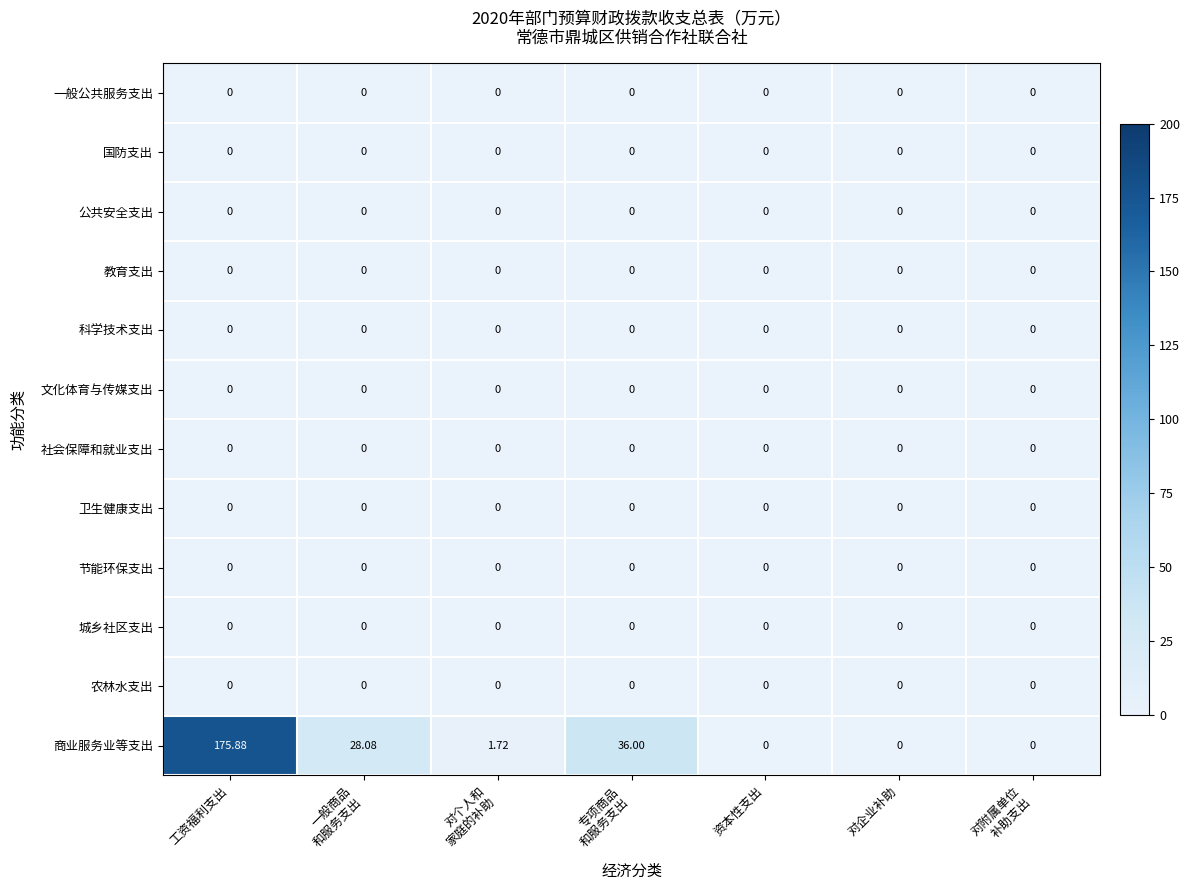

Which series has the largest range (max minus min)?

商业服务业等支出